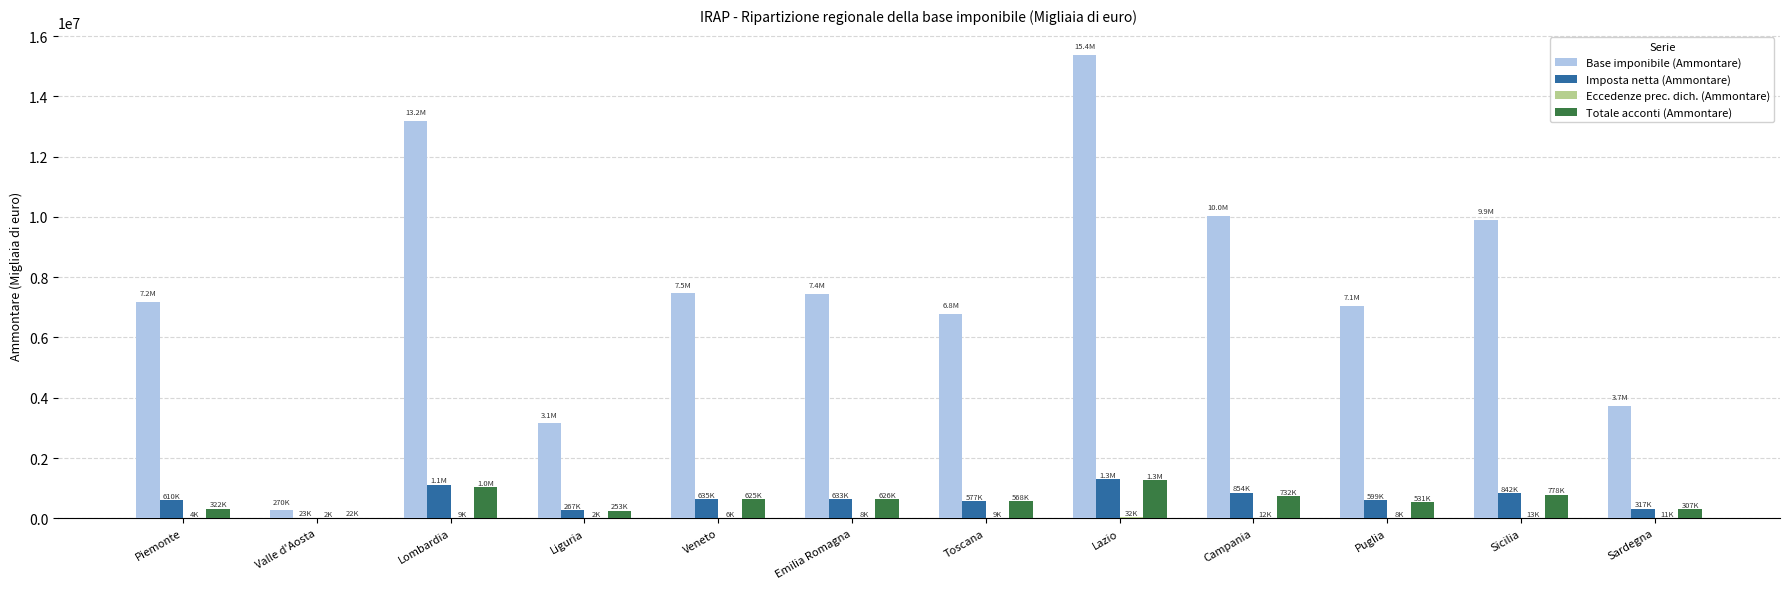

What is the sum of all Base imponibile (Ammontare) values?

91605321